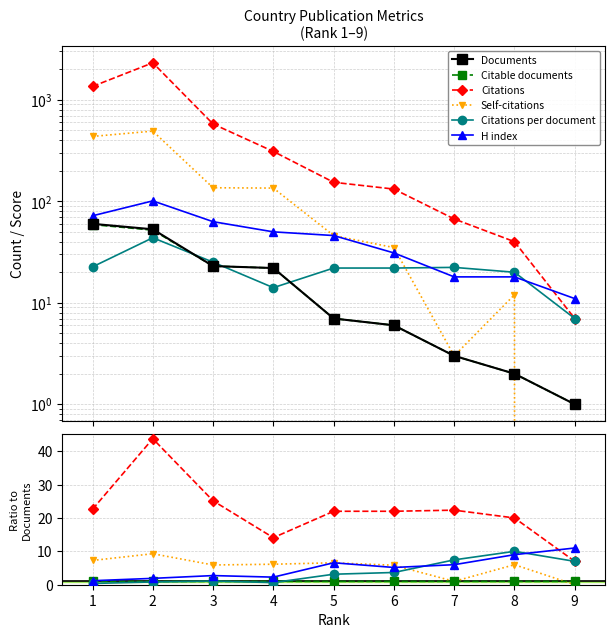

What are all the series names shown in the legend?

Documents, Citable documents, Citations, Self-citations, Citations per document, H index